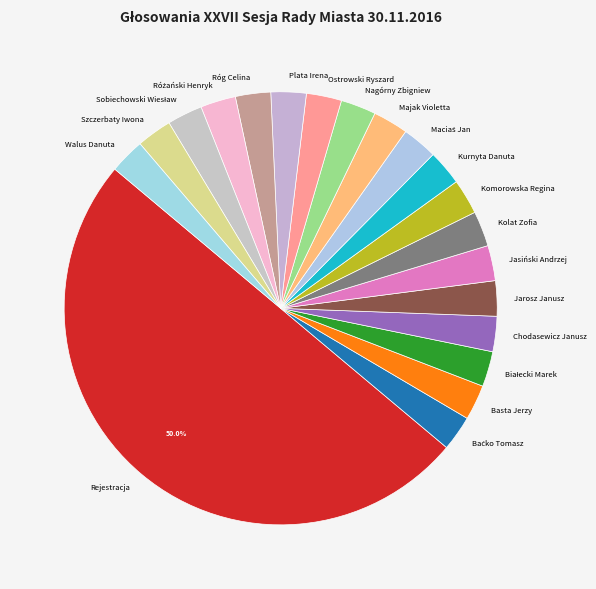

Is the sum of Rejestracja and Nagórny Zbigniew greater than half?

Yes